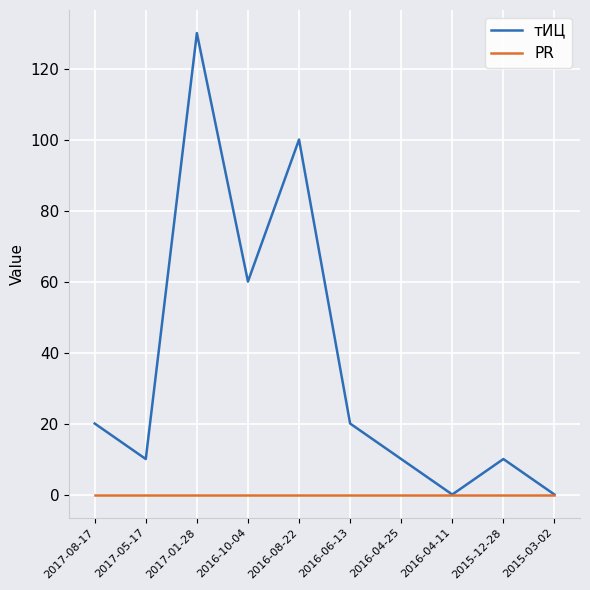

What is the maximum value shown in the chart?

130